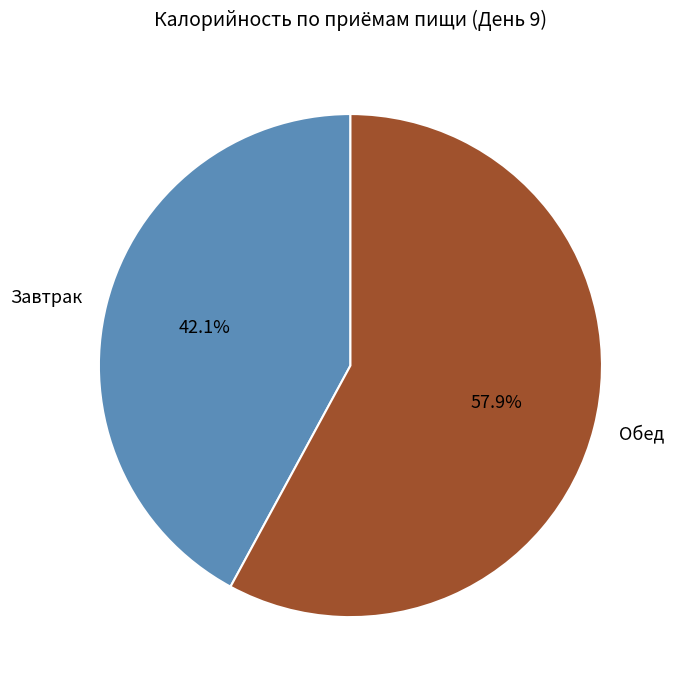

What is the total percentage of Обед and Завтрак?

100.0%